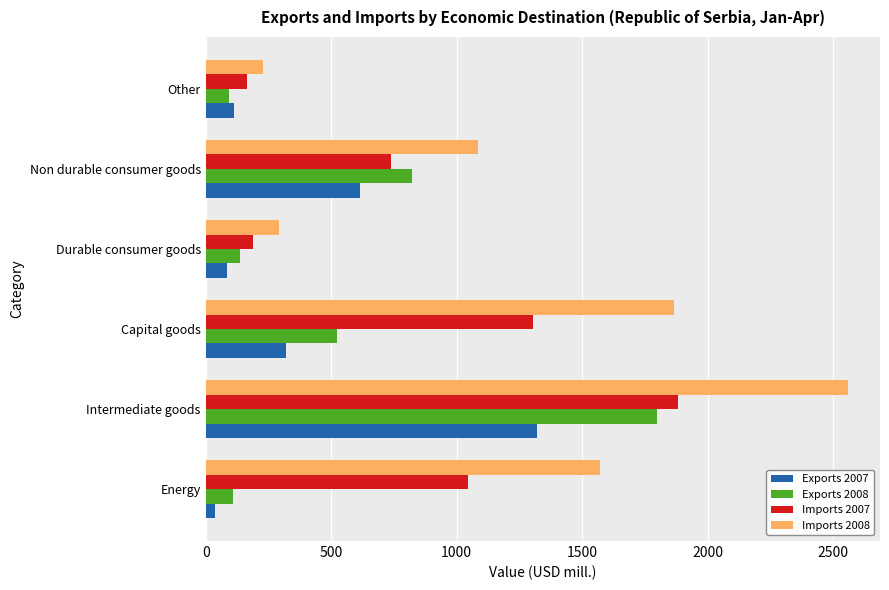

What is the difference between the Imports 2007 values at Durable consumer goods and Intermediate goods?

1692.8